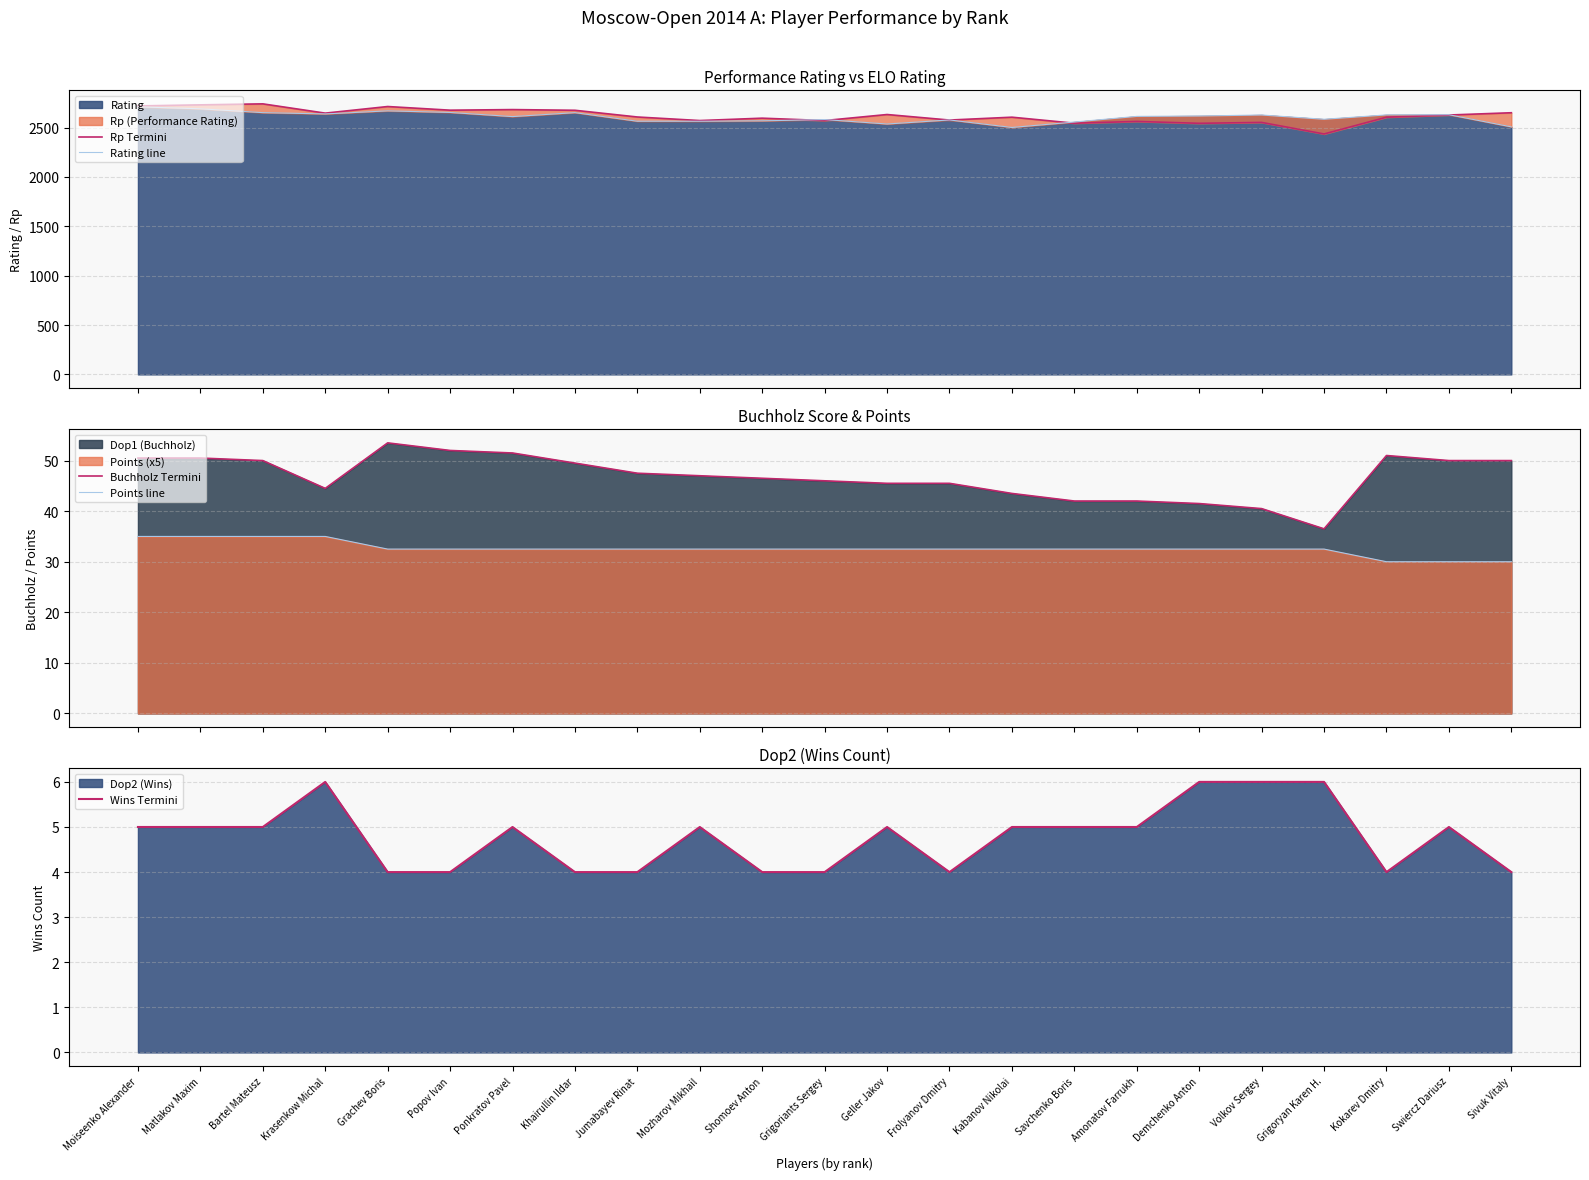

What is the label of the 12th point from the right?

Grigoriants Sergey